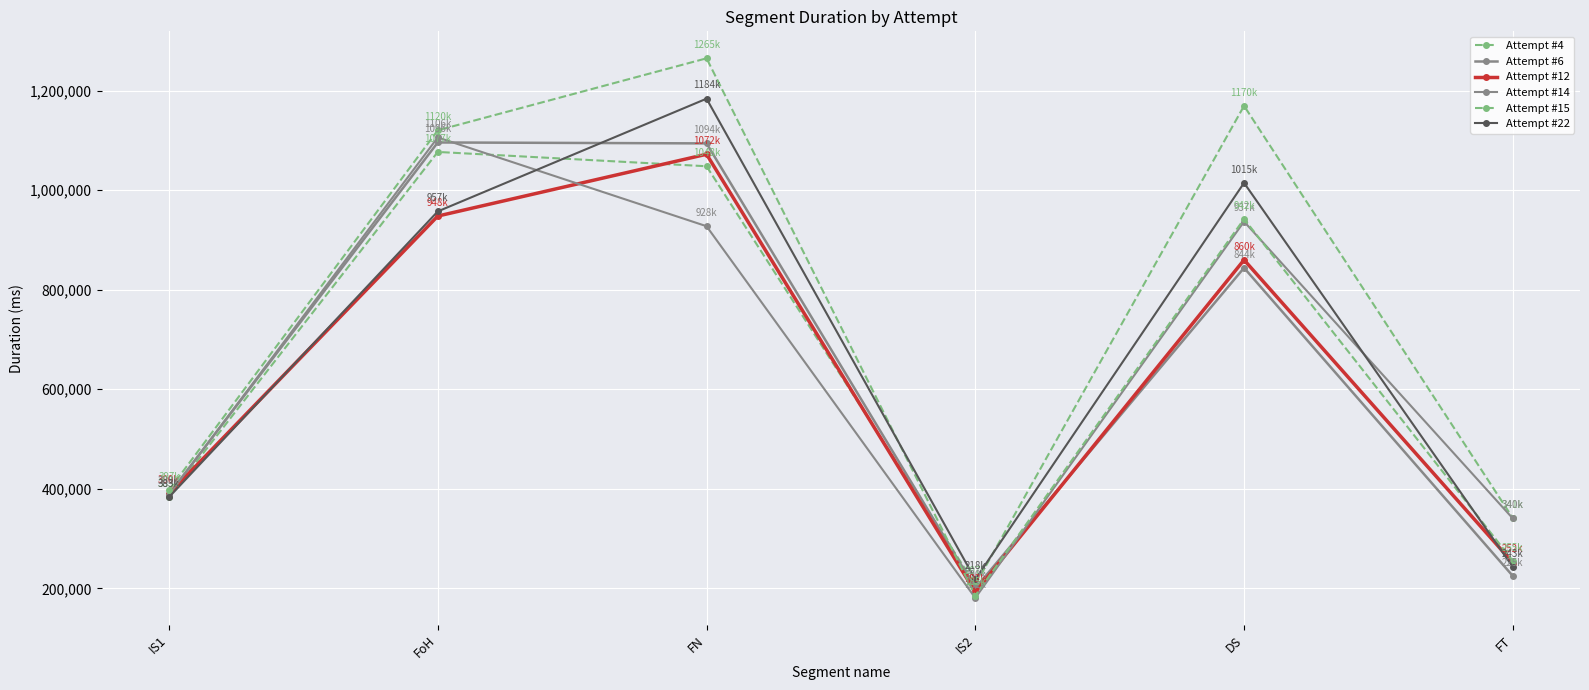

What is the average value of the Attempt #15 series?

694222